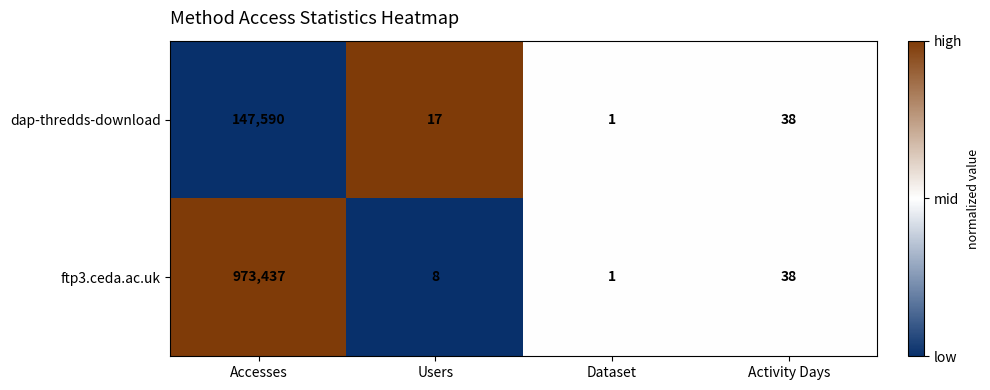

The ftp3.ceda.ac.uk series shows 973437 at Accesses. True or false?

True